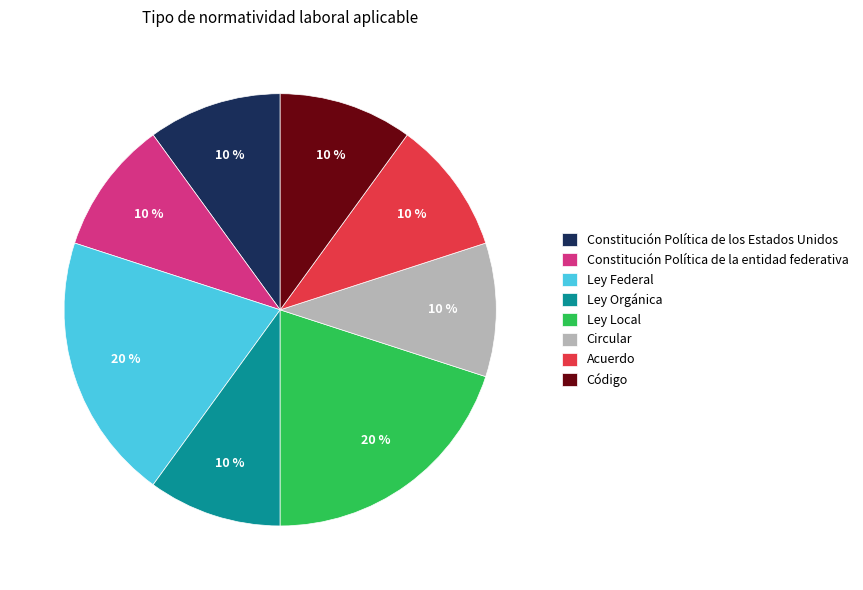

Does any single category account for the majority?

No